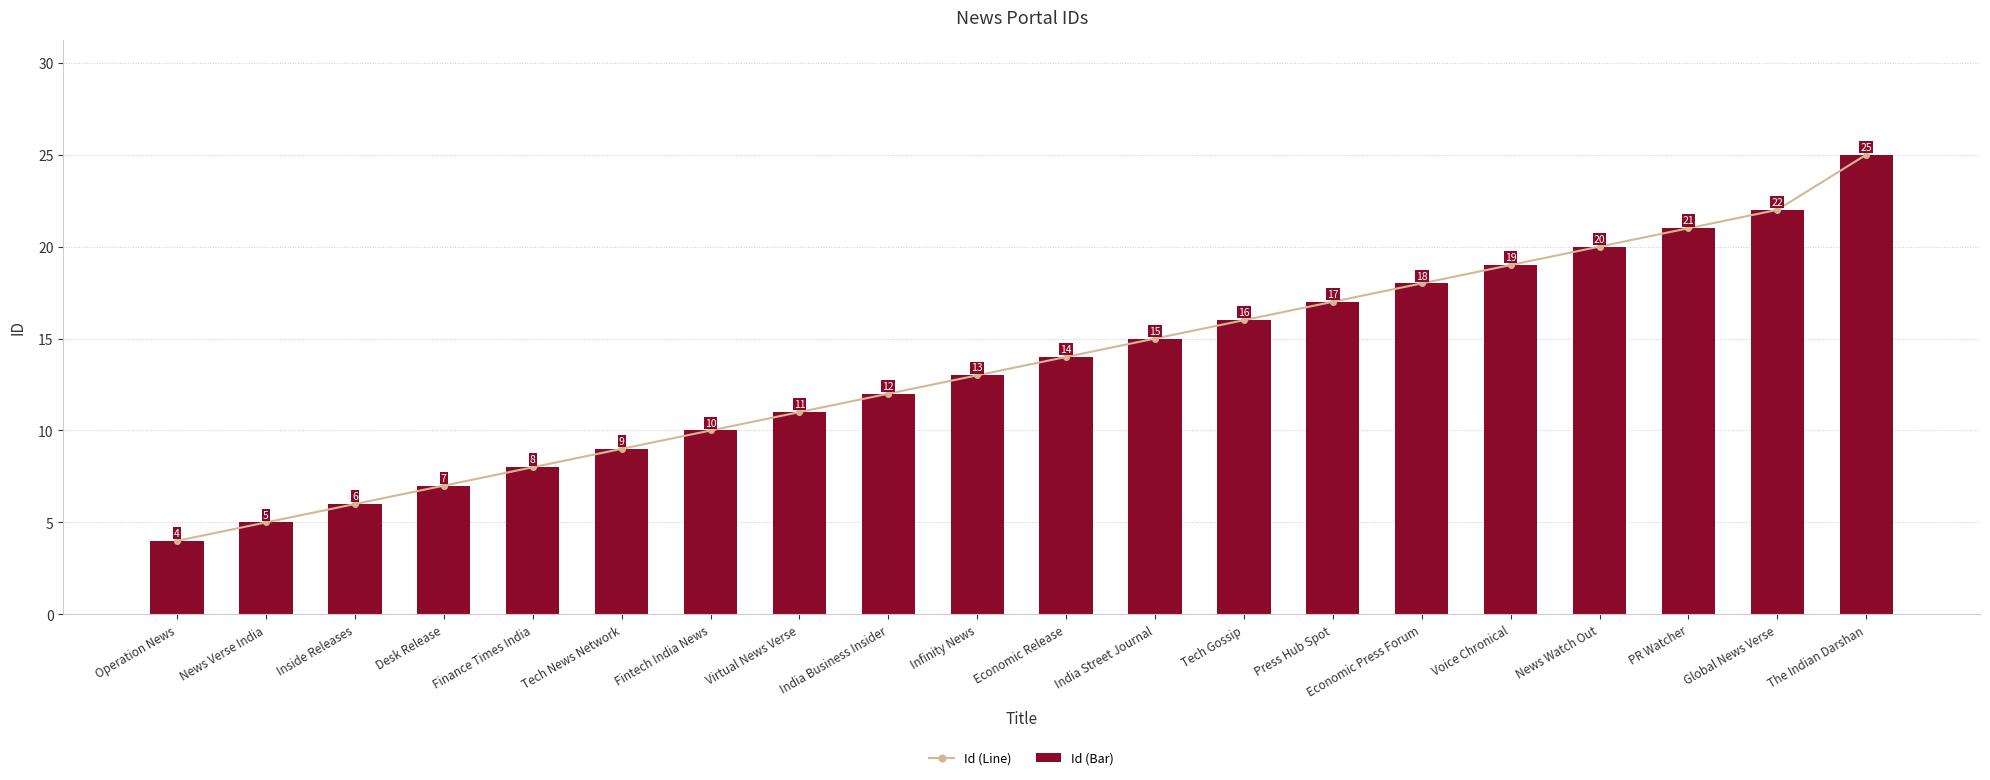

What is the minimum value for Id (Line)?

4